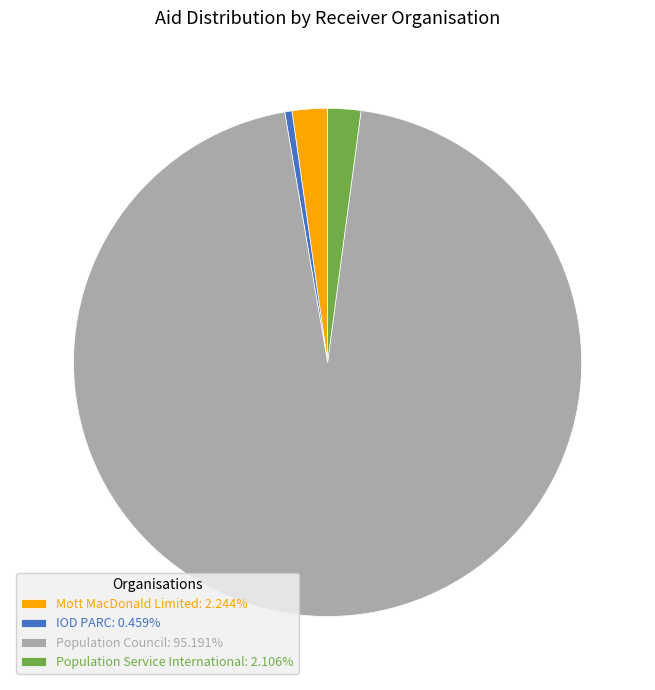

Between IOD PARC and Mott MacDonald Limited, which is larger?

Mott MacDonald Limited